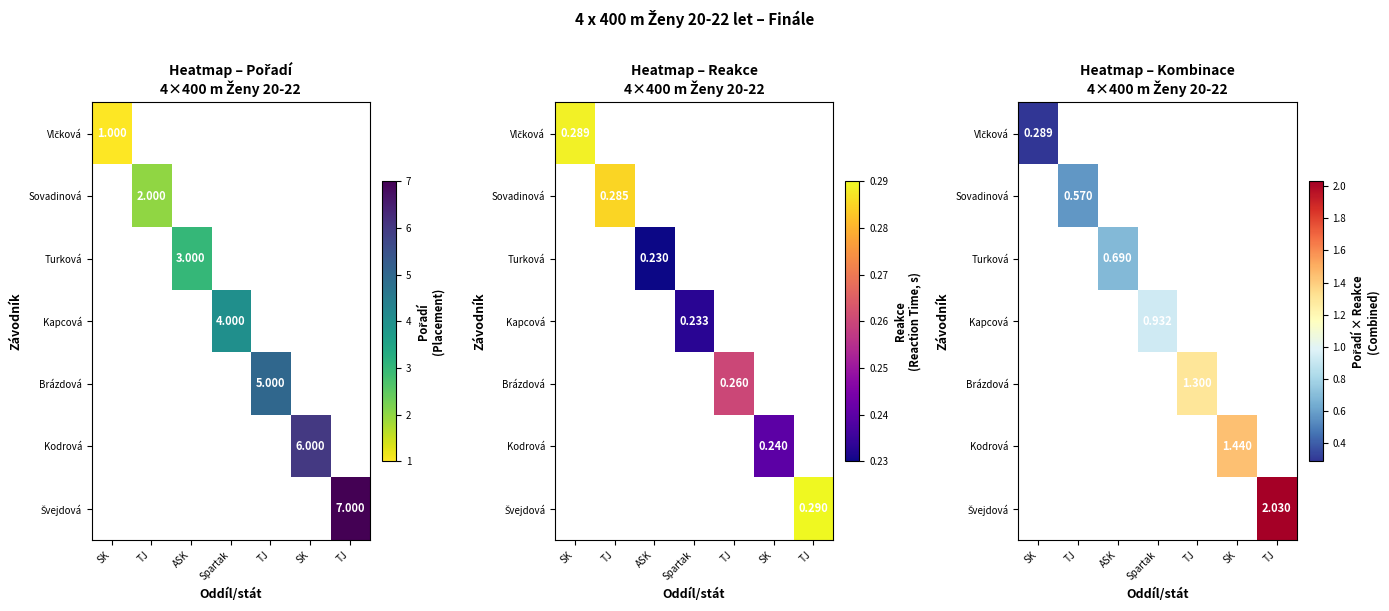

Is the value of Turková at TJ greater than the value of Švejdová at SK?

No